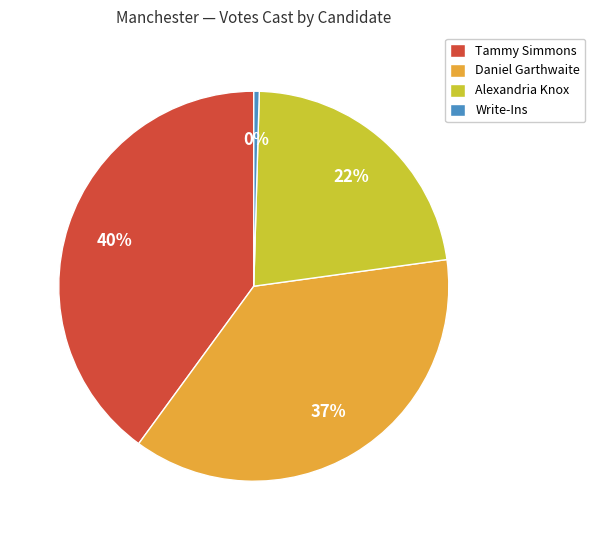

The Tammy Simmons slice represents 40% of the pie. True or false?

True